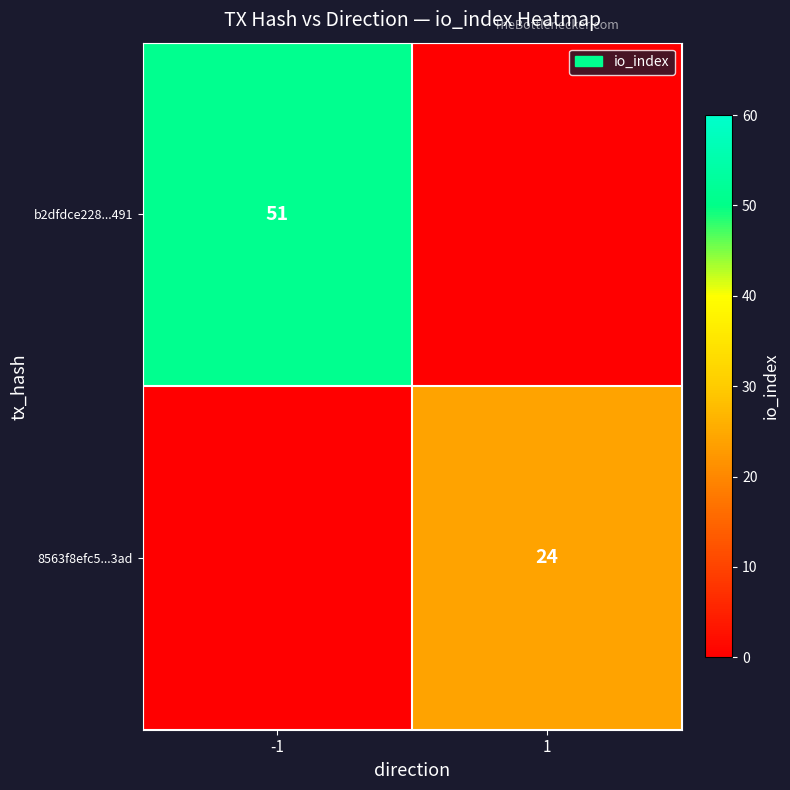

Which category has the highest value across all series?

-1